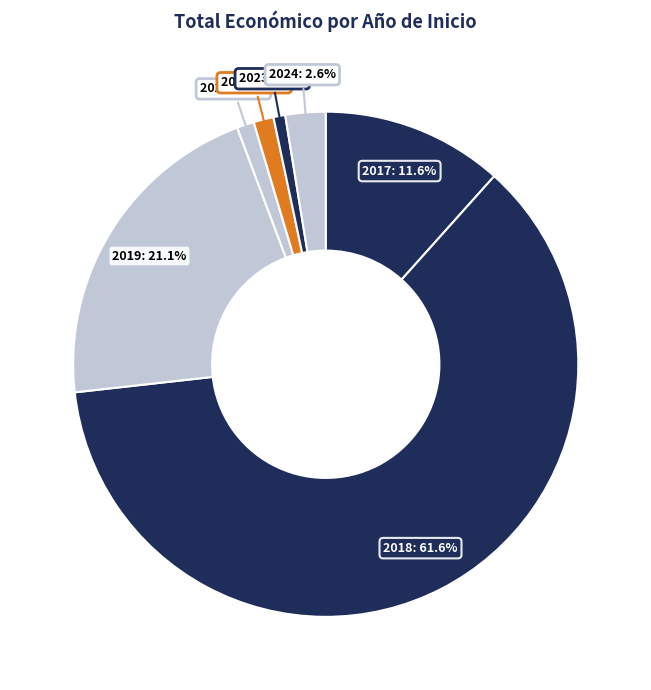

What portion of the pie excludes 2017: 11.6%?

88.4%